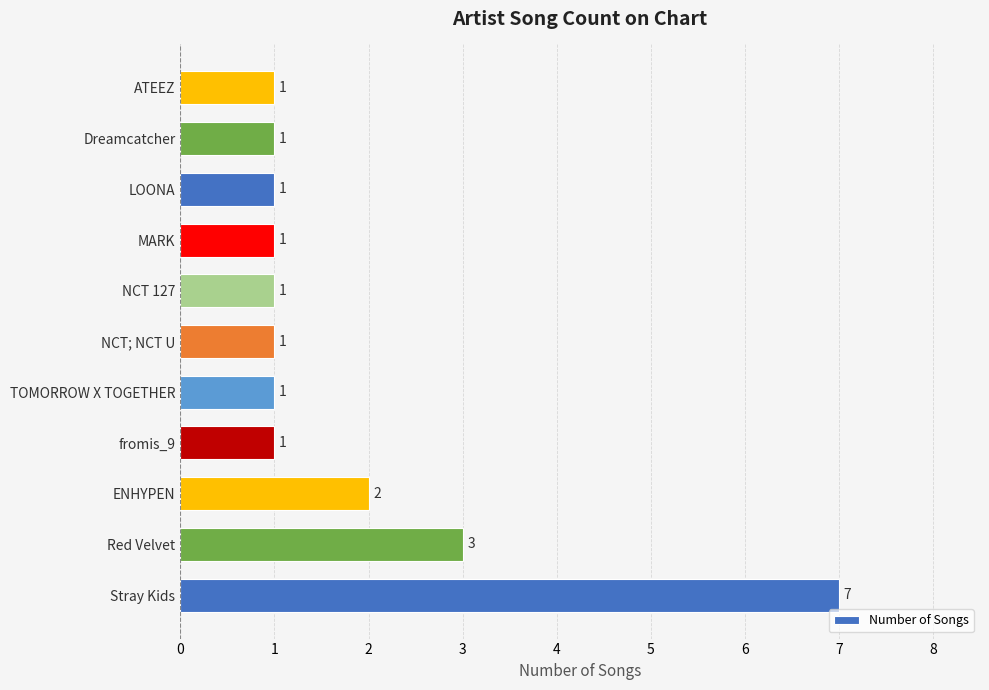

At which category does the chart reach its peak across all series?

Stray Kids